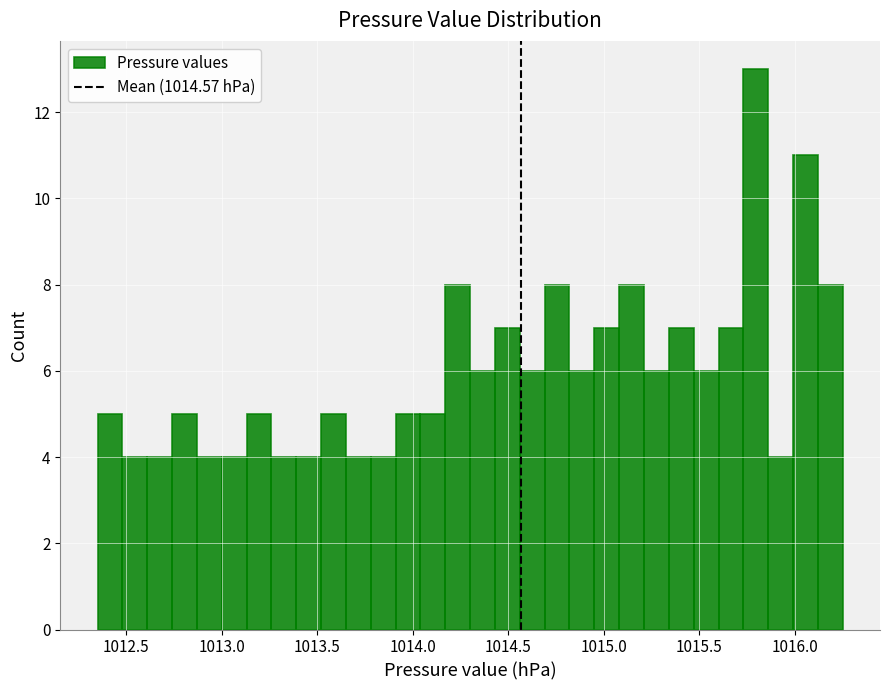

Around what value on the x-axis is the tallest bar? Give the approximate position of its centre, as read against the axis.

1015.80